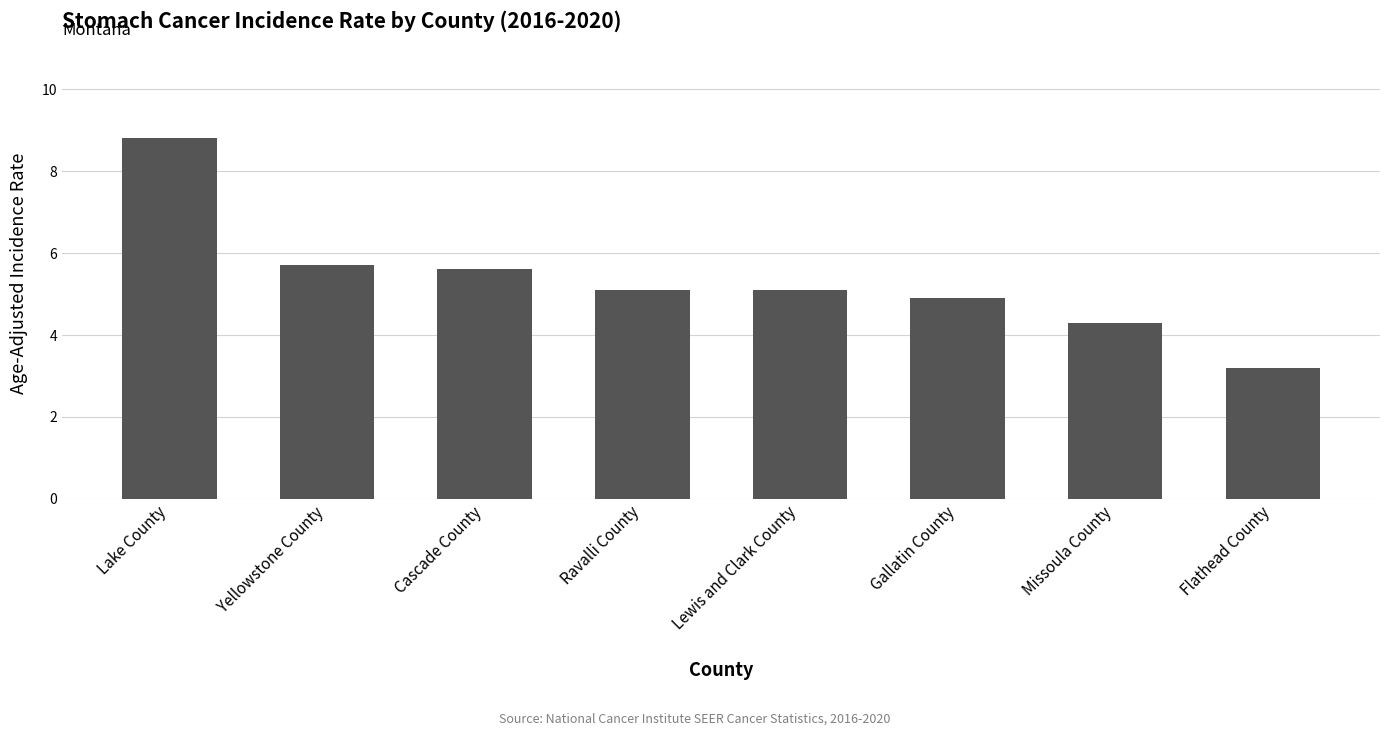

Which category has the lowest value across all series?

Flathead County